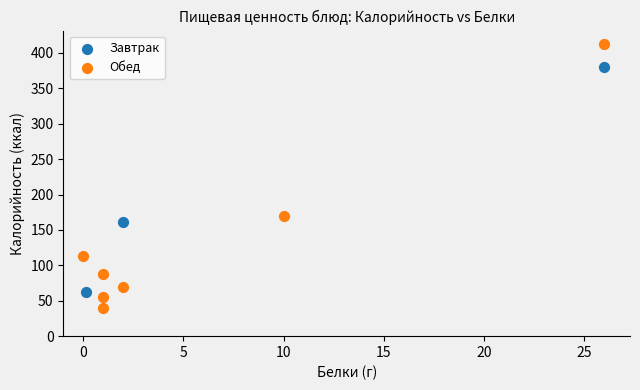

Which series reaches the maximum Y coordinate?

Обед